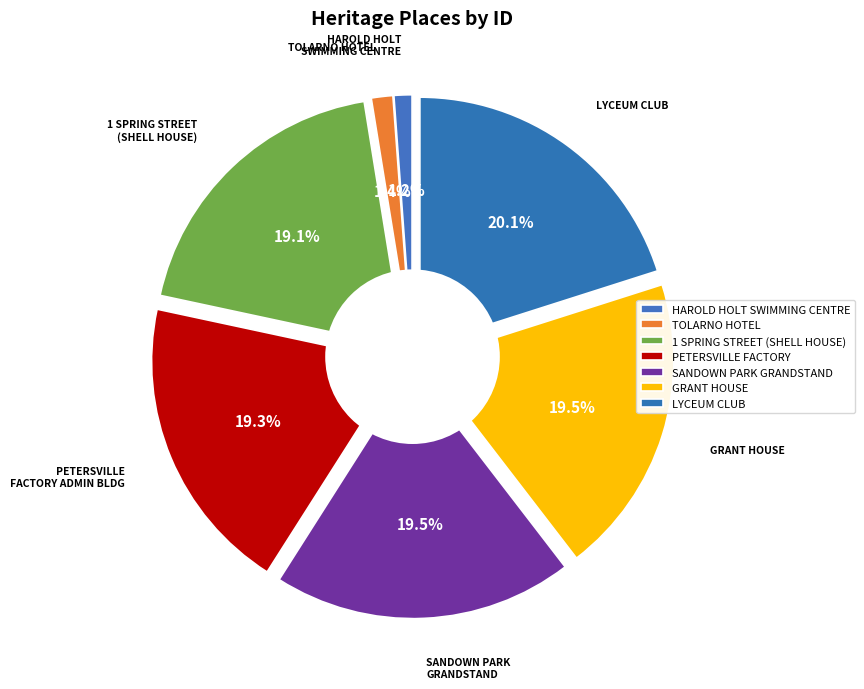

Approximately how many times larger is the value at LYCEUM CLUB compared to 1 SPRING STREET (SHELL HOUSE)?

1.1